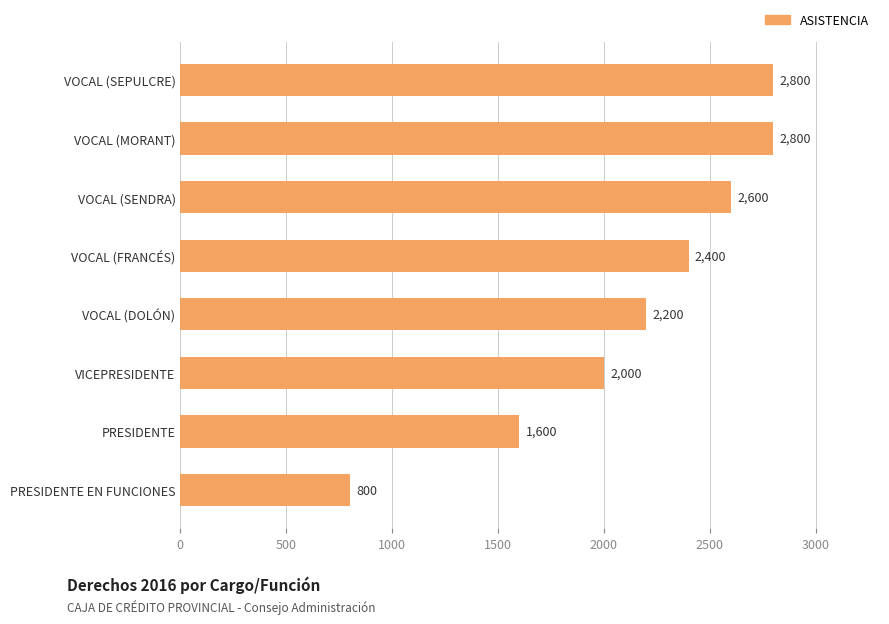

The chart shows a value of 700 at VOCAL (MORANT). True or false?

False